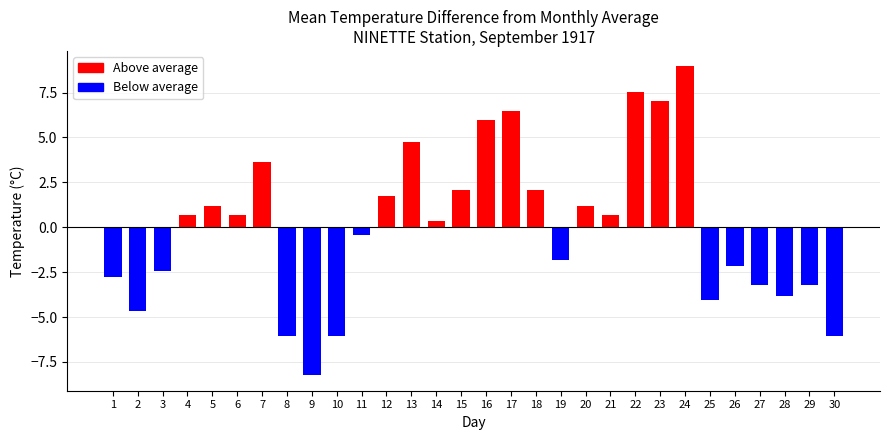

What is the approximate value at 6?

0.7